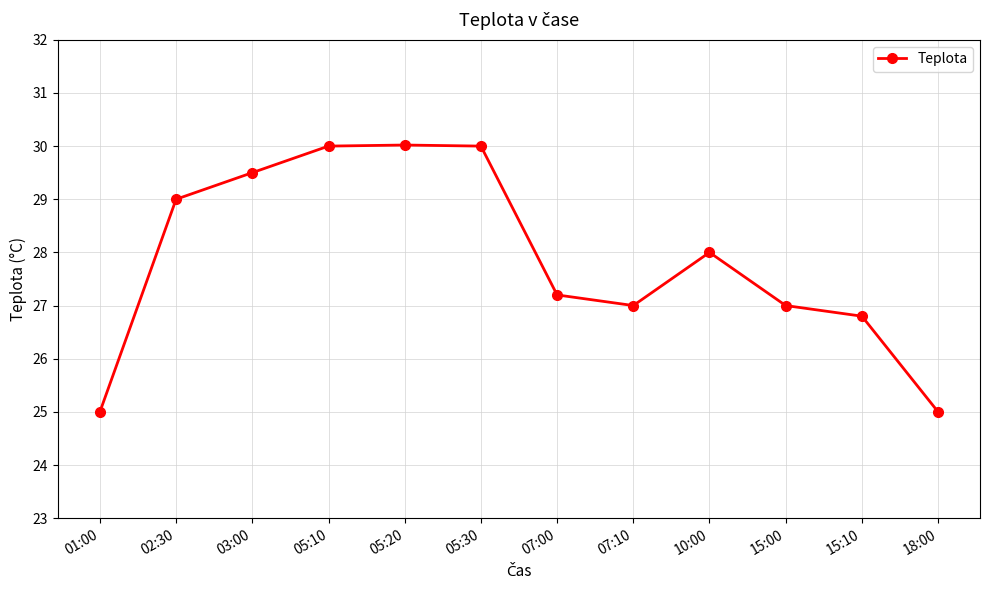

How many distinct data groups are displayed?

1